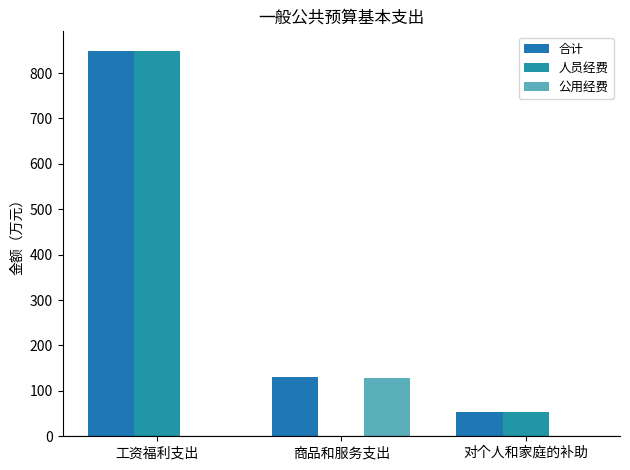

Is the value of 人员经费 at 工资福利支出 greater than the value of 公用经费 at 工资福利支出?

Yes